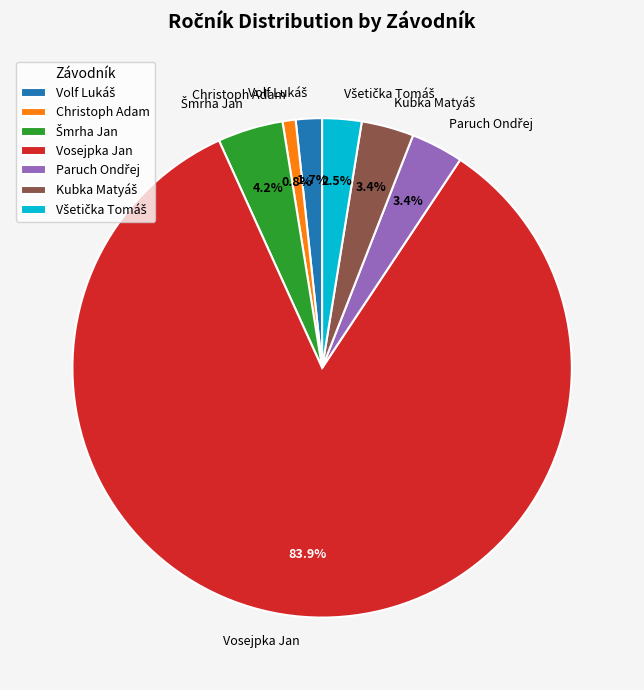

What is the smallest slice in the pie chart?

Christoph Adam